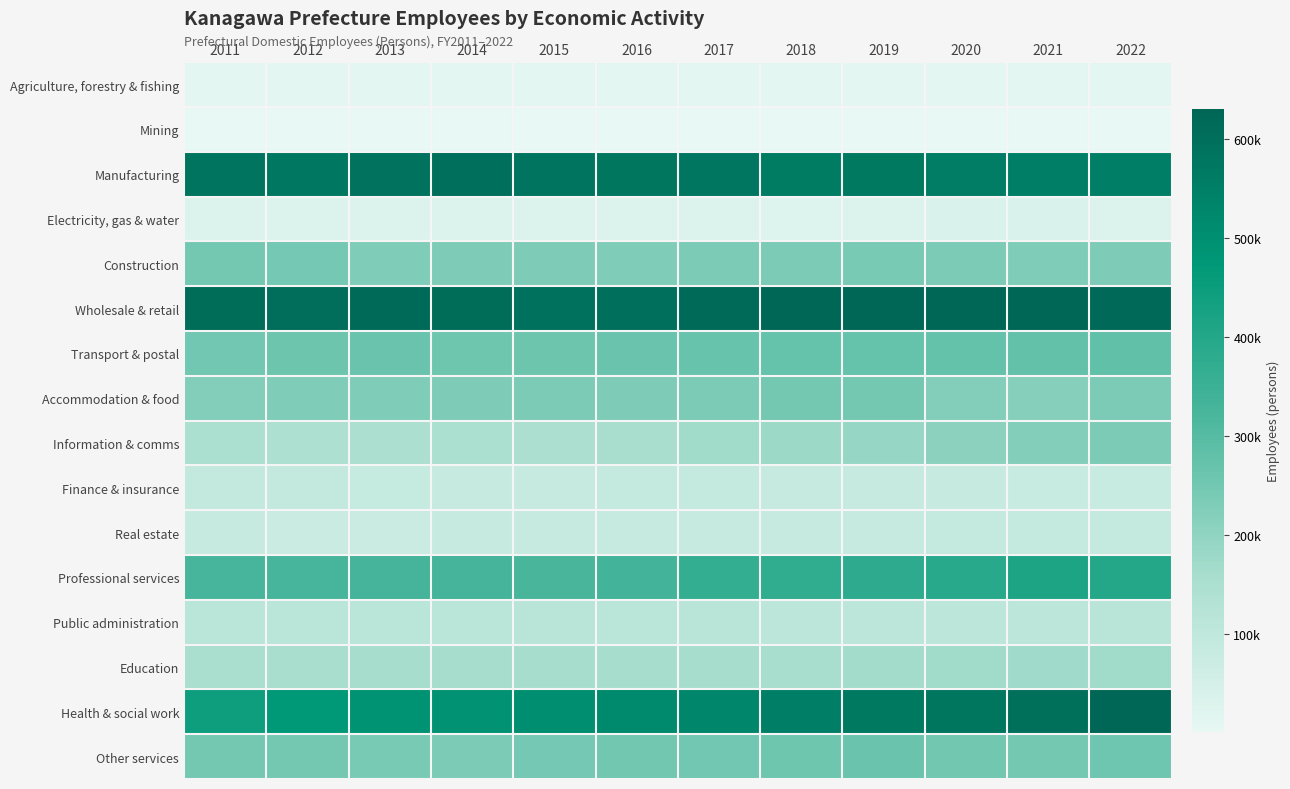

What is the total value across all series at 2021?

3870825